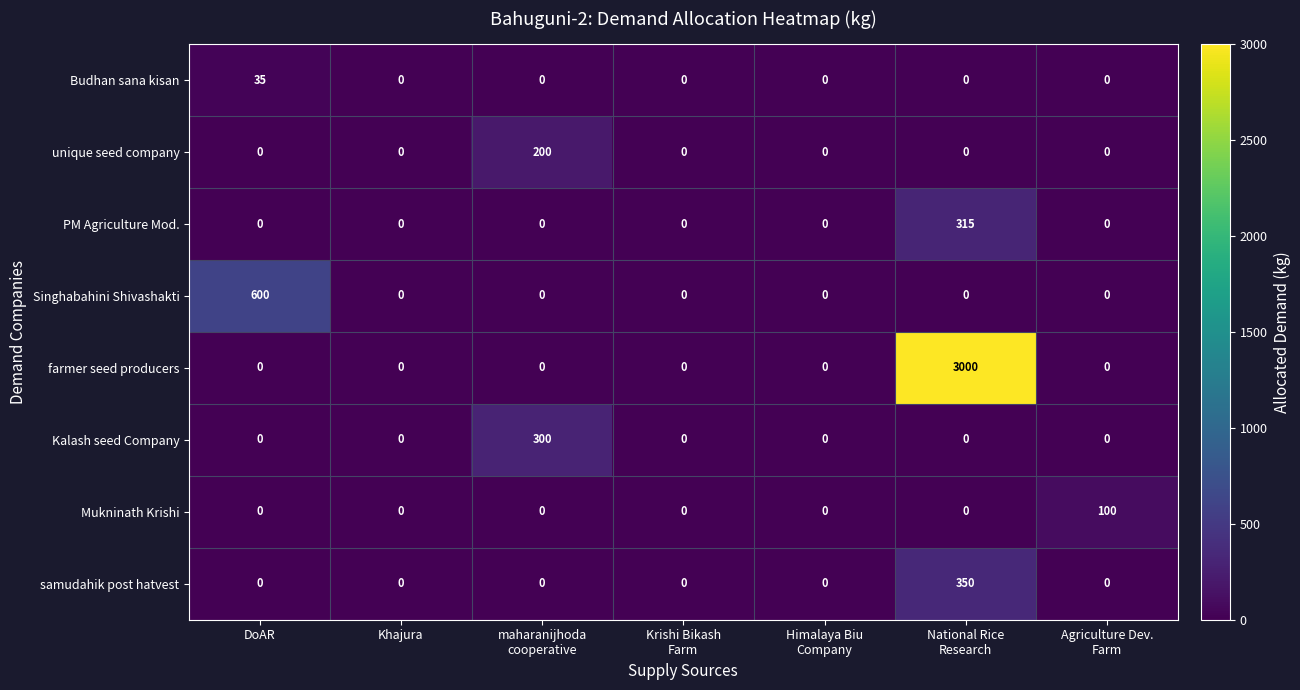

List the series in order of their peak value, highest first.

farmer seed producers, Singhabahini Shivashakti, samudahik post hatvest, PM Agriculture Mod., Kalash seed Company, unique seed company, Mukninath Krishi, Budhan sana kisan